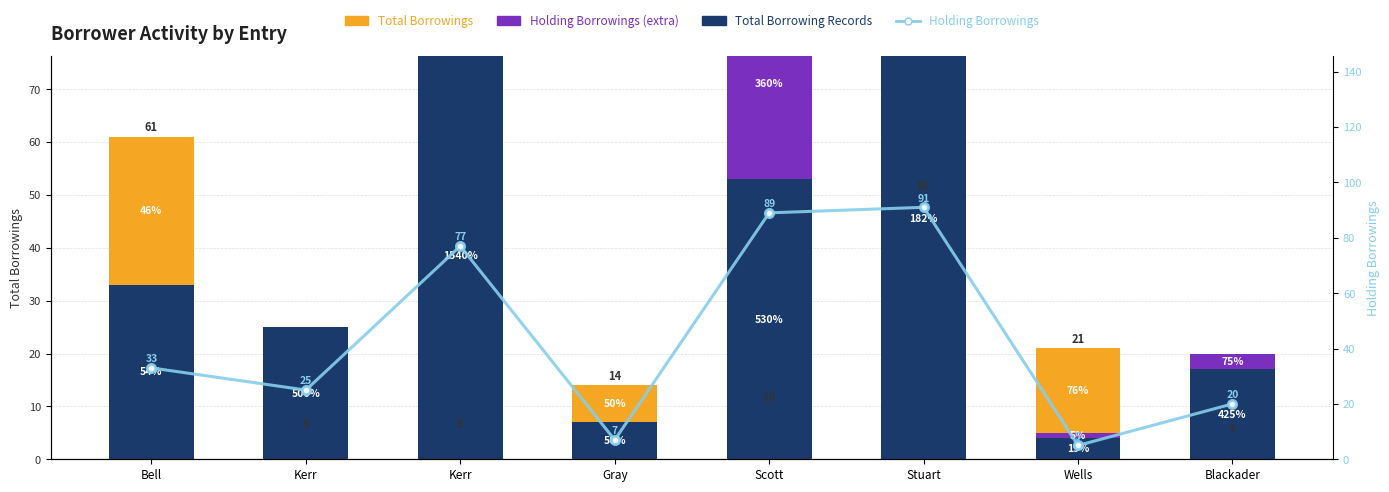

Count the number of data series in this chart.

4